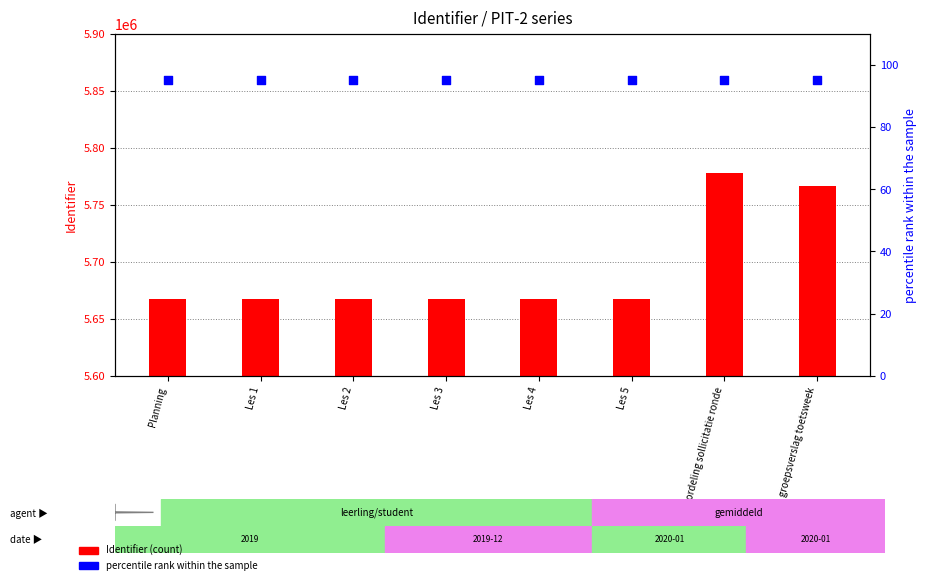

At how many categories does at least one series exceed 4629340?

8